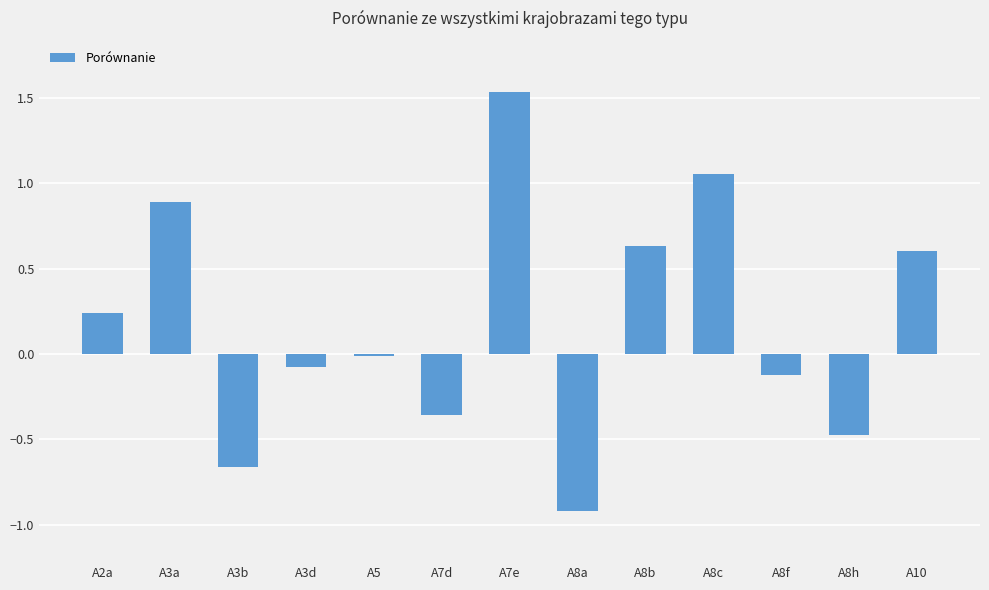

What is the label of the 9th bar from the left?

A8b